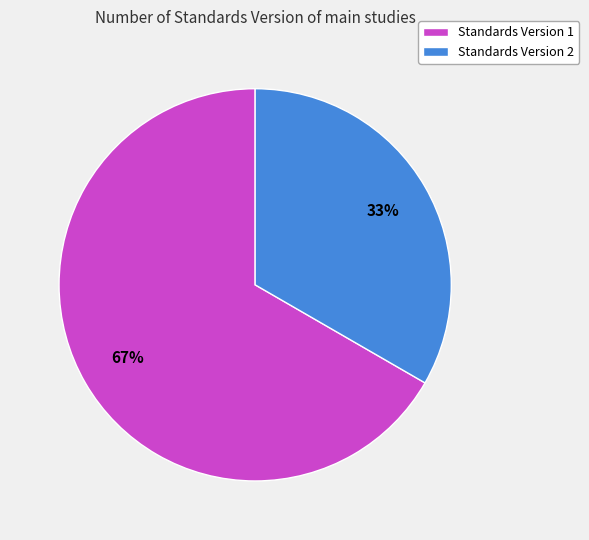

Is there a majority slice in this chart?

Yes